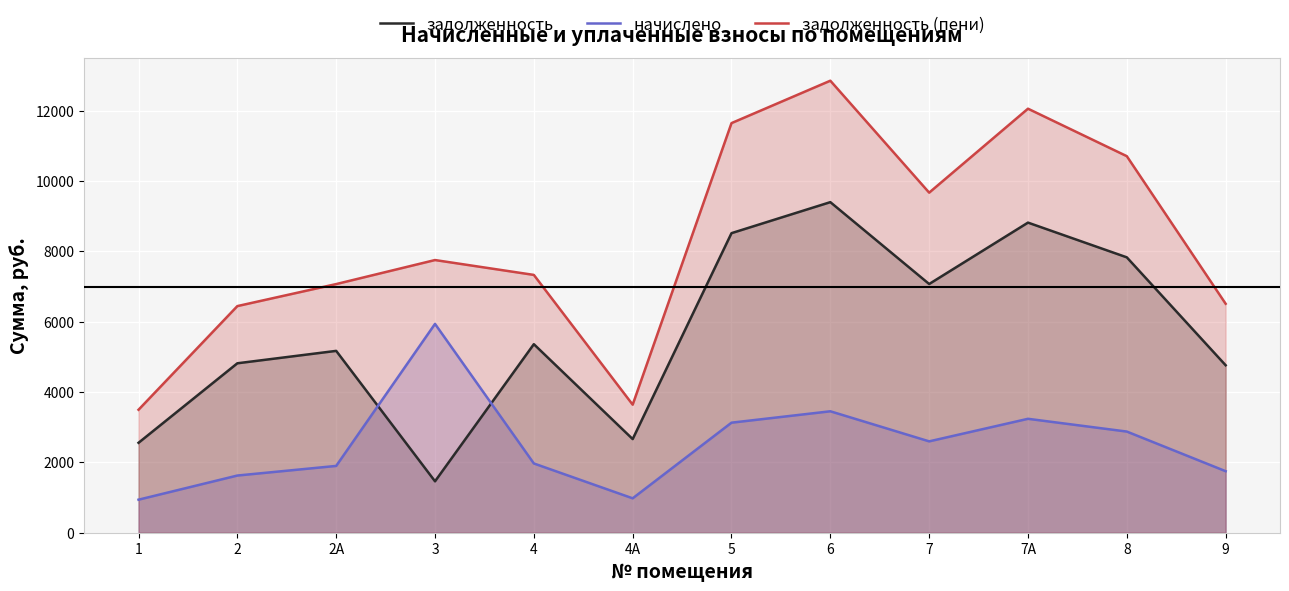

Does the chart display data point markers on the line(s)?

No